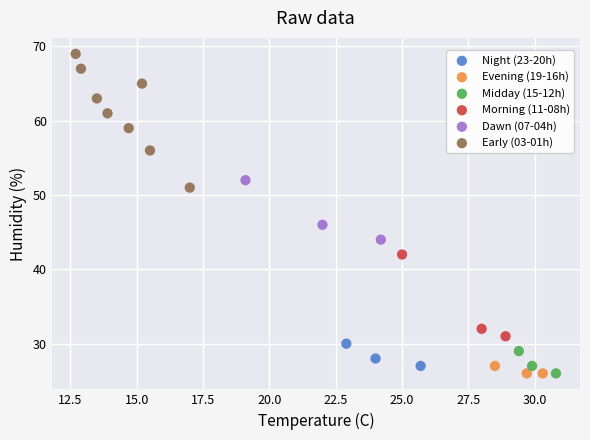

Which series has the widest spread of Y values?

Early (03-01h)